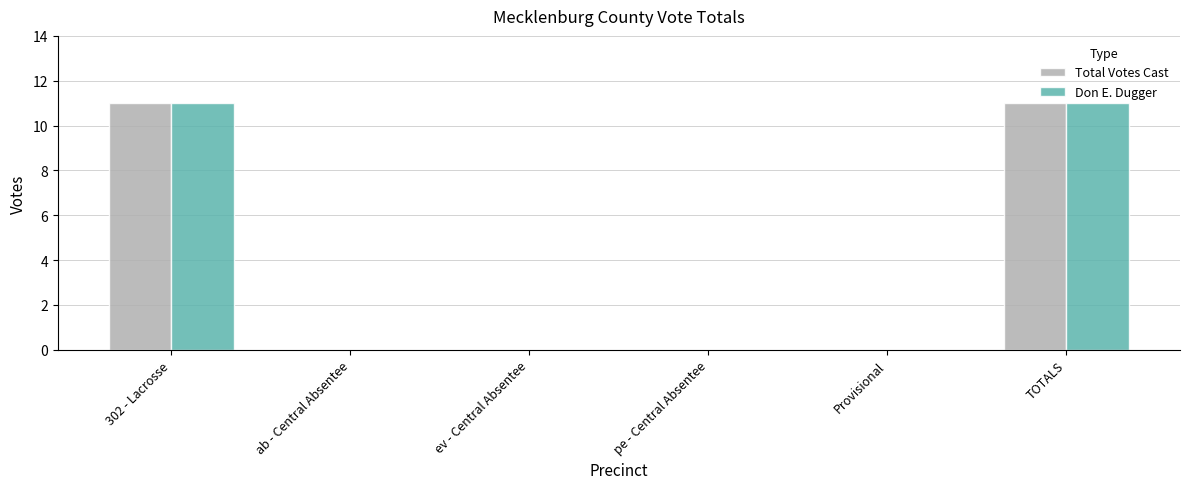

Is it true that Total Votes Cast equals 11 at 302 - Lacrosse?

True